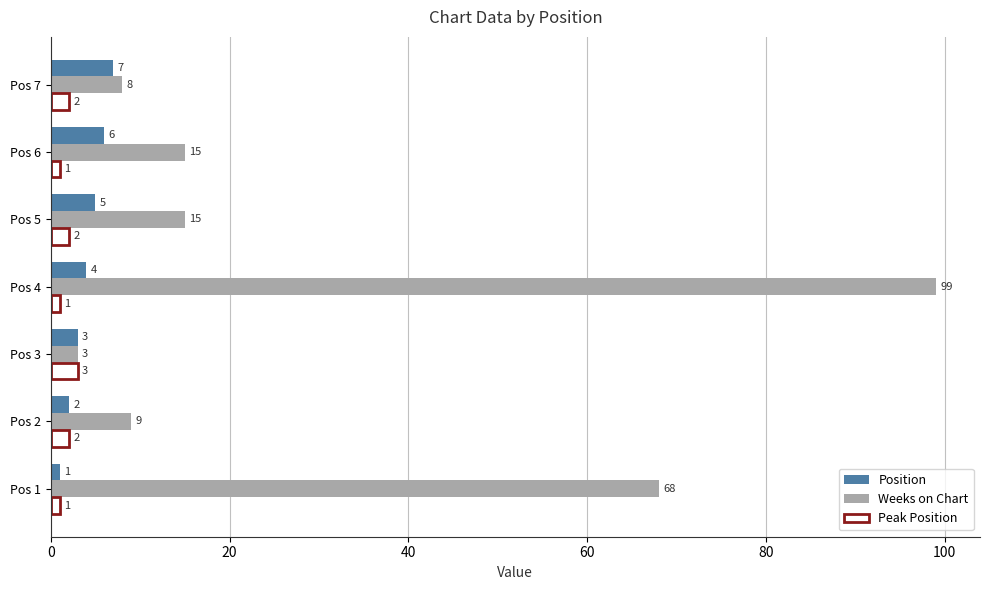

How many categories are shown in the chart?

7